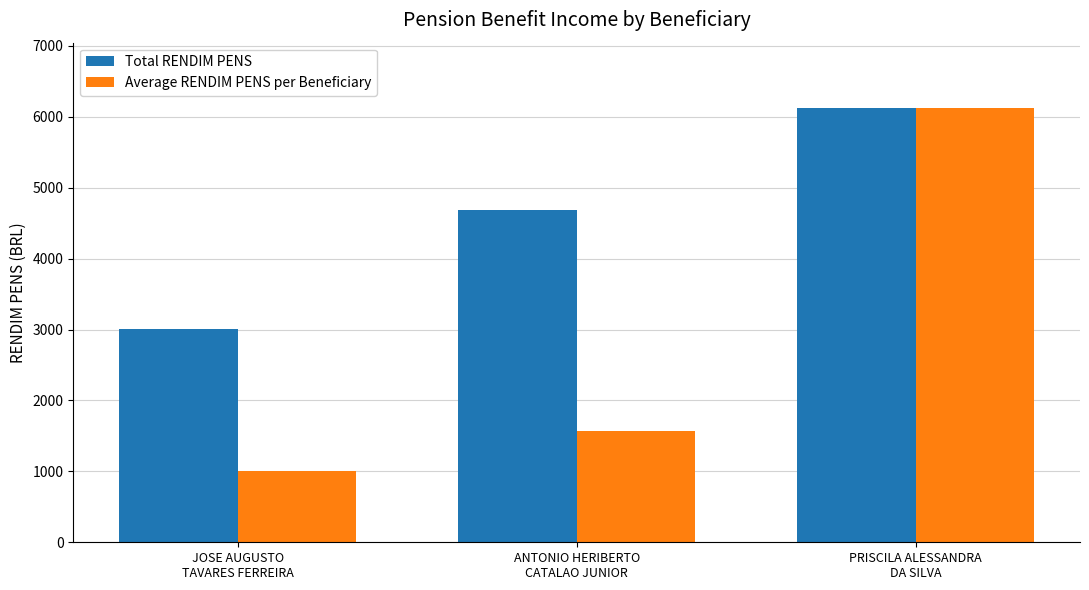

What is the difference between the Total RENDIM PENS values at PRISCILA ALESSANDRA
DA SILVA and ANTONIO HERIBERTO
CATALAO JUNIOR?

1438.5